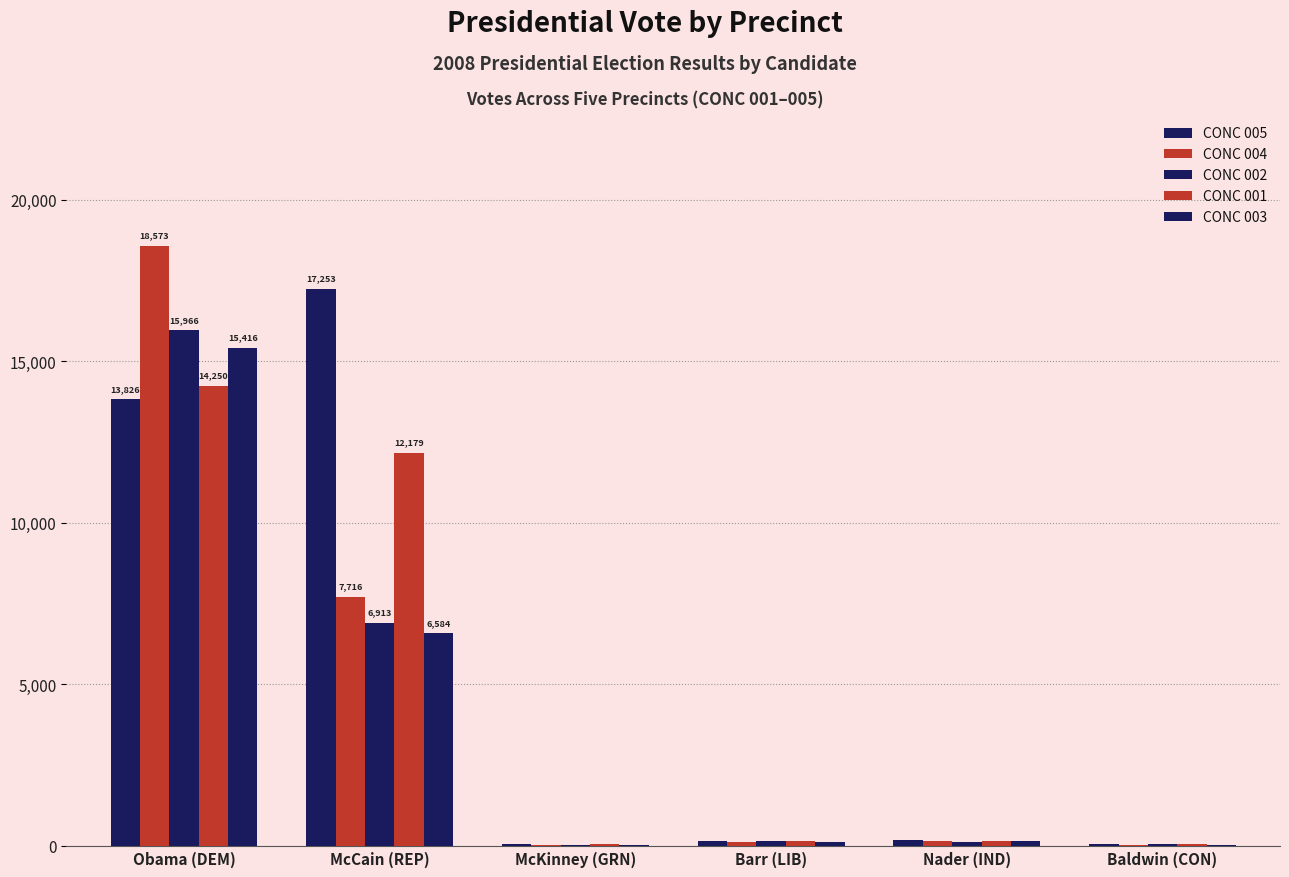

True or false: CONC 005 has a value of 17253 at McCain (REP).

True